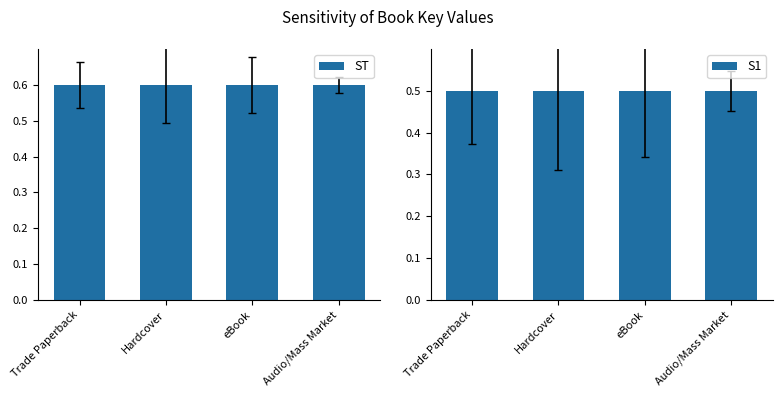

What is the label of the 2nd bar from the right?

eBook